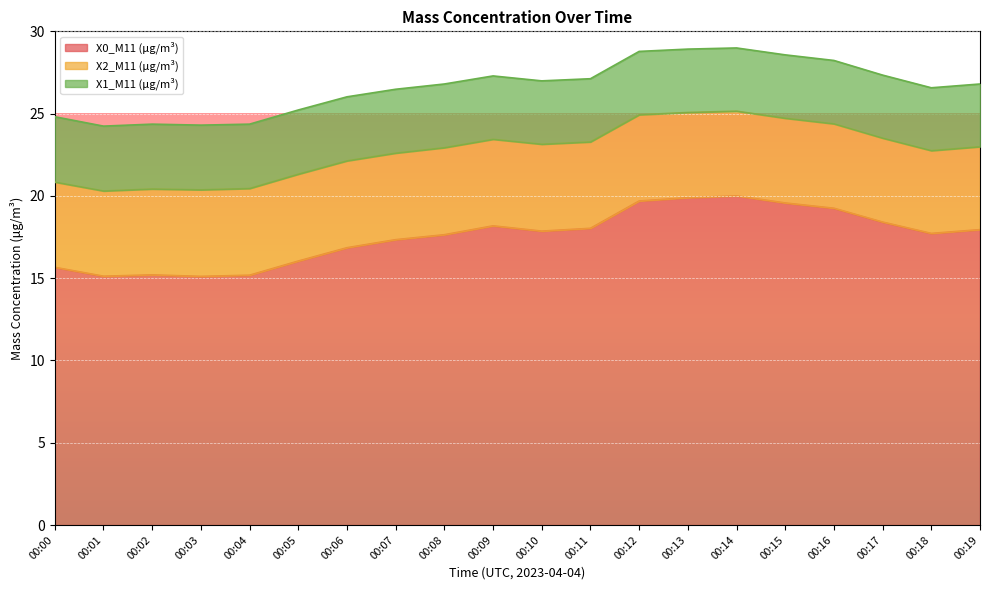

True or false: X0_M11 (μg/m³) and X1_M11 (μg/m³) cross at least once.

False